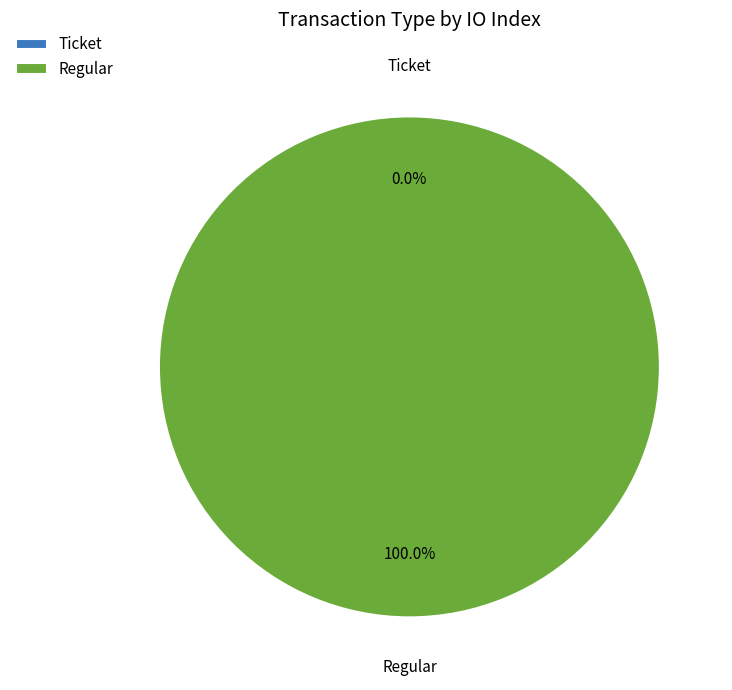

Which slice represents more than half of the pie?

Regular